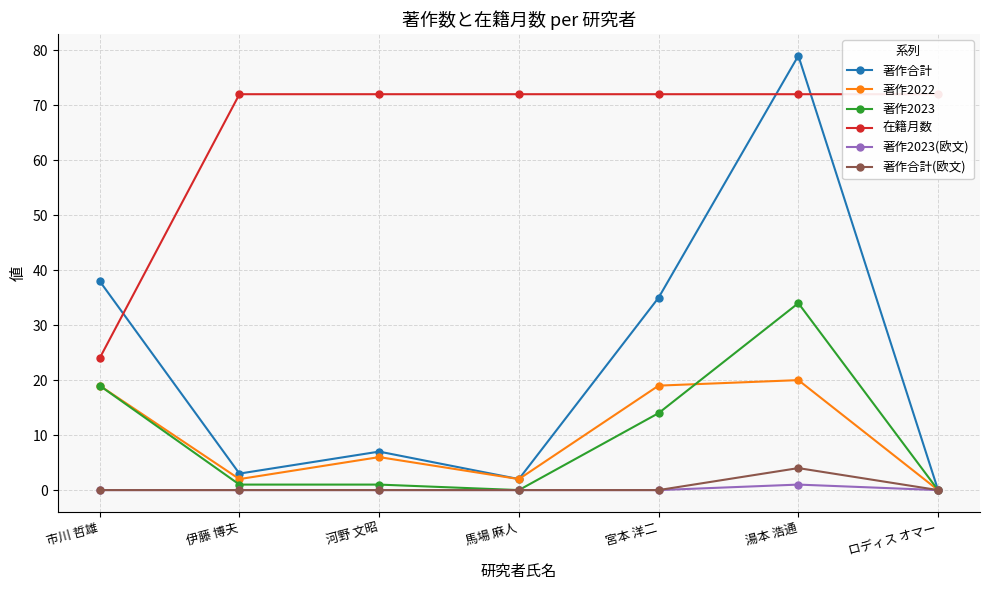

How many data points in 著作2023 are above 1?

3